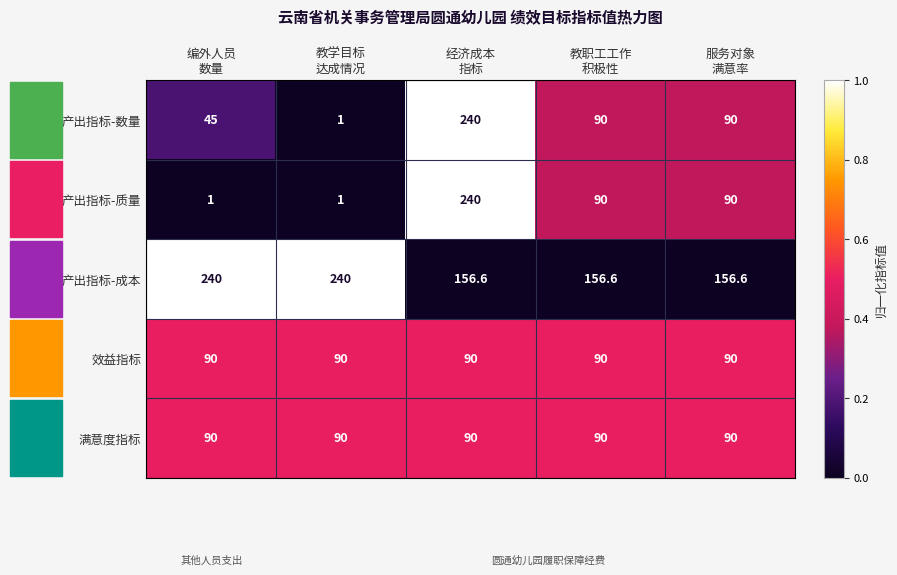

Which series has the largest total across all categories?

产出指标-成本